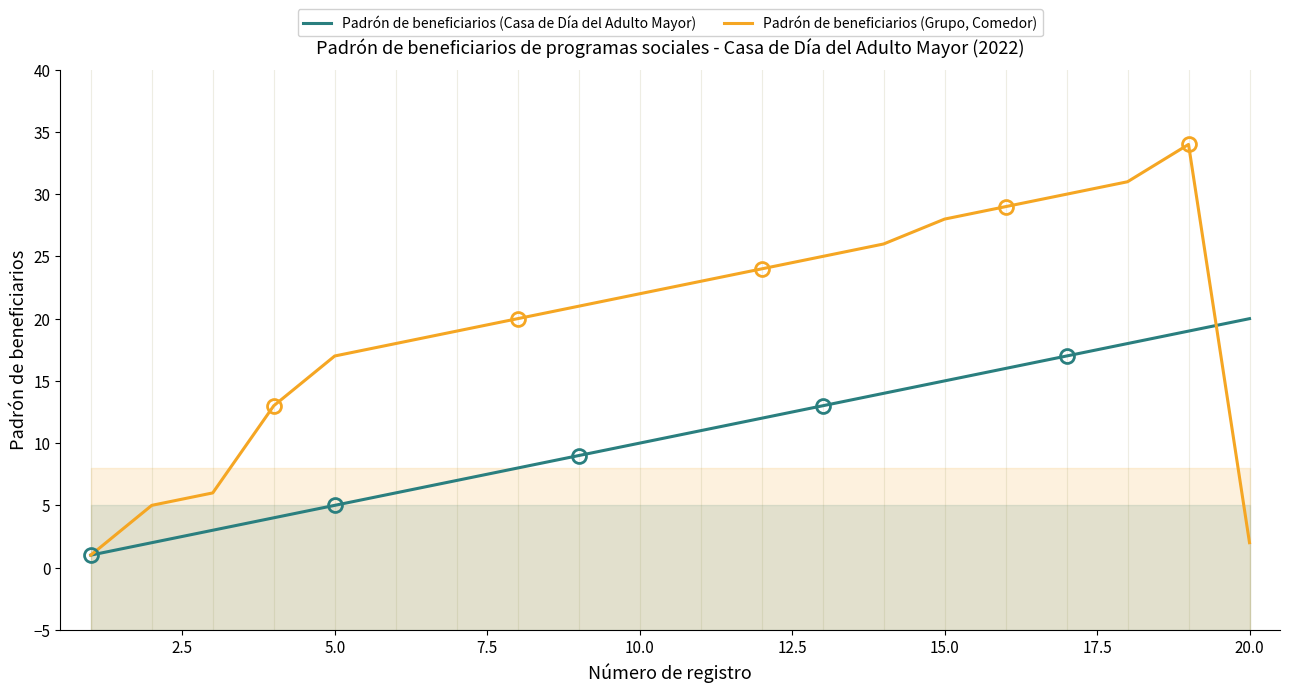

The value of Padrón de beneficiarios (Casa de Día del Adulto Mayor) at 5.0 is 5. True or false?

True